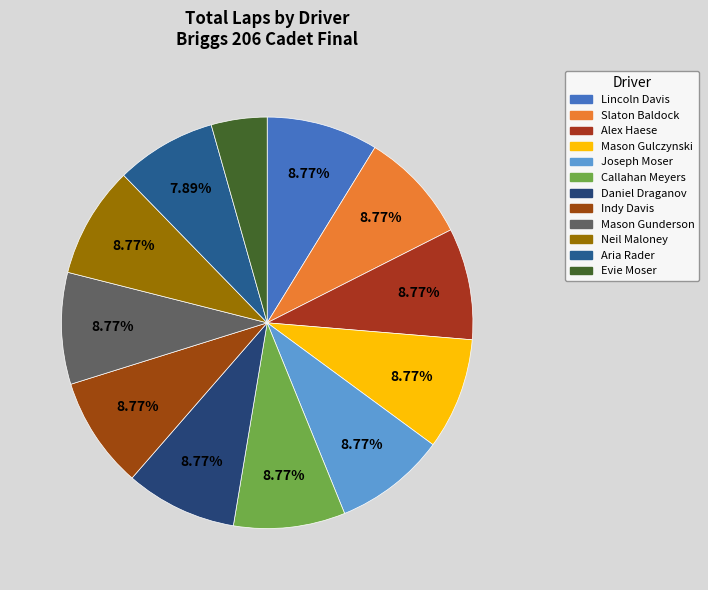

How many segments does this pie chart have?

12